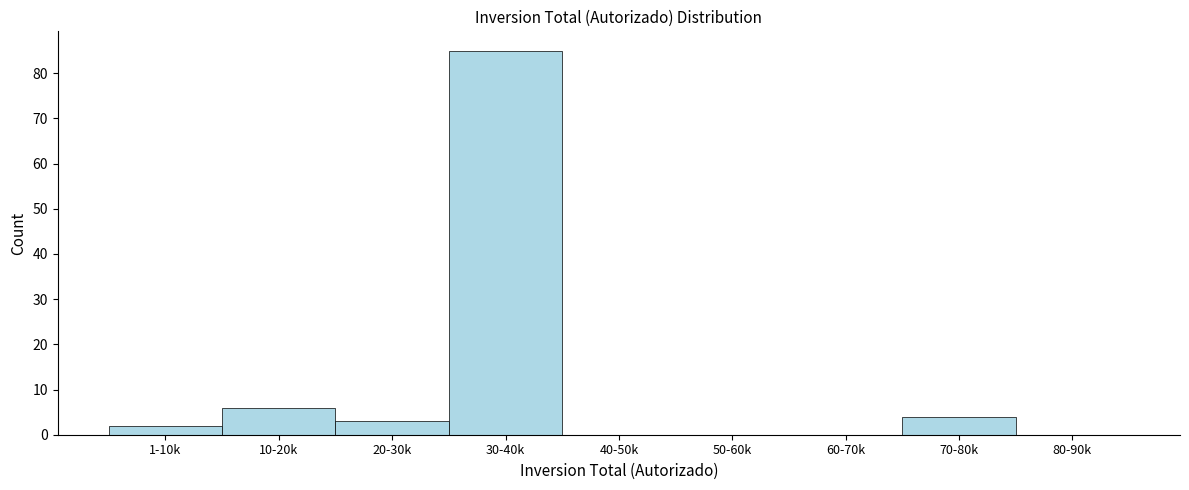

Reading left to right, what are all the values shown in this chart?

1-10k=2	10-20k=6	20-30k=3	30-40k=85	40-50k=0	50-60k=0	60-70k=0	70-80k=4	80-90k=0